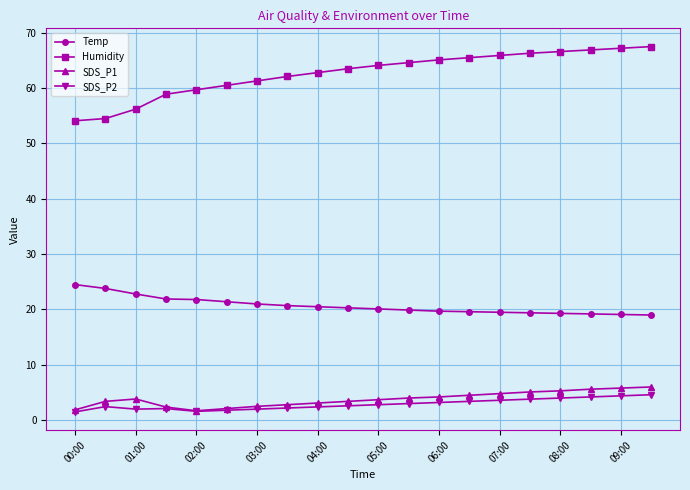

How many lines are shown in the chart?

4